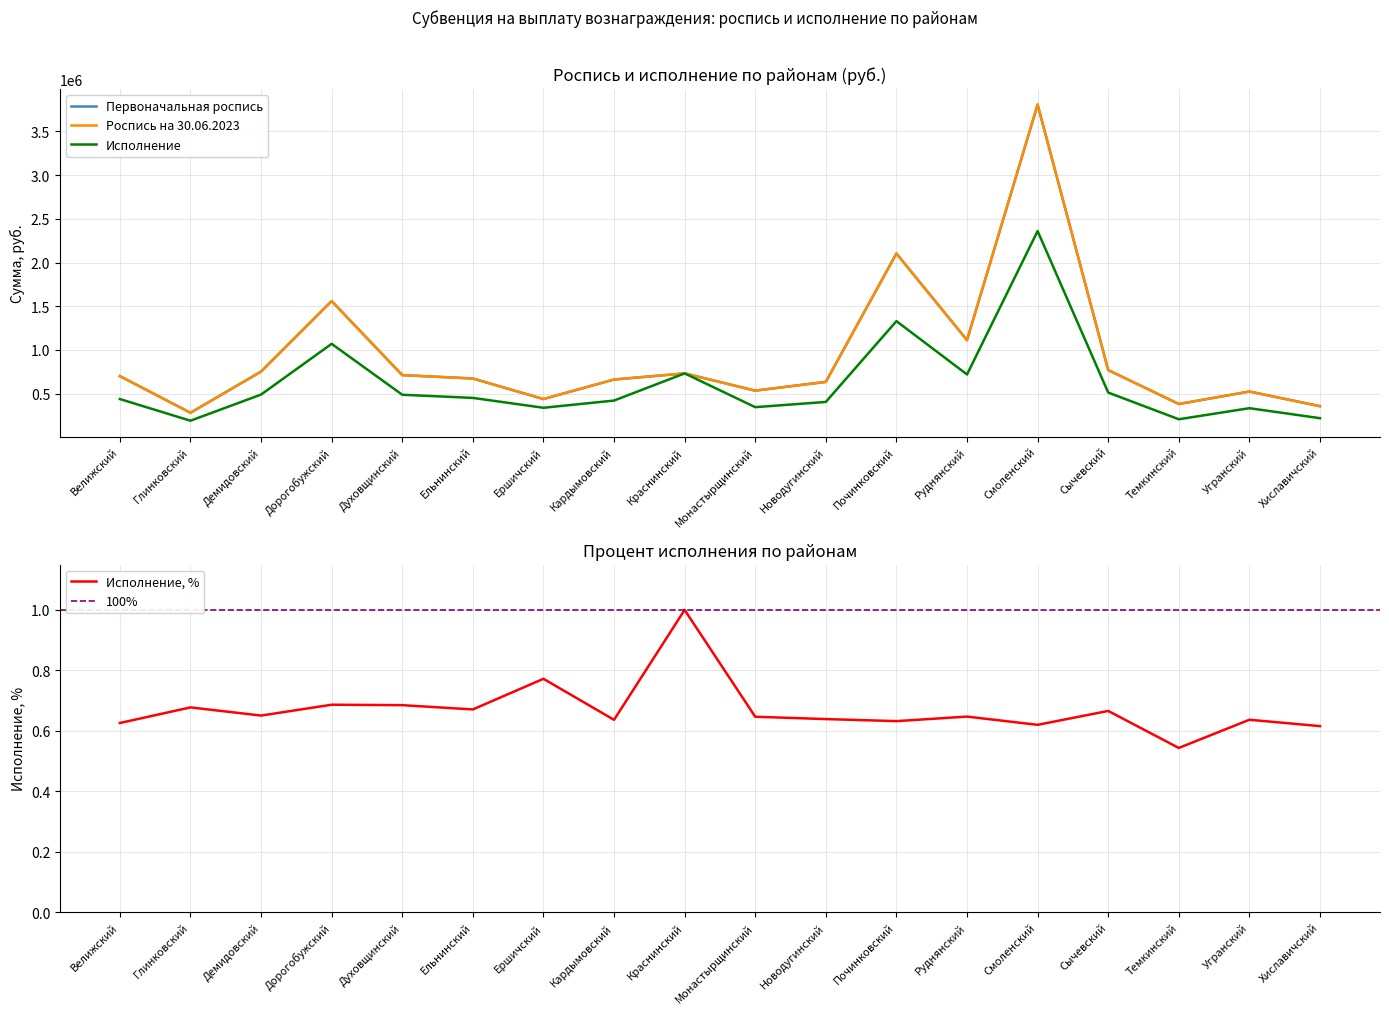

How many categories are shown in the chart?

18